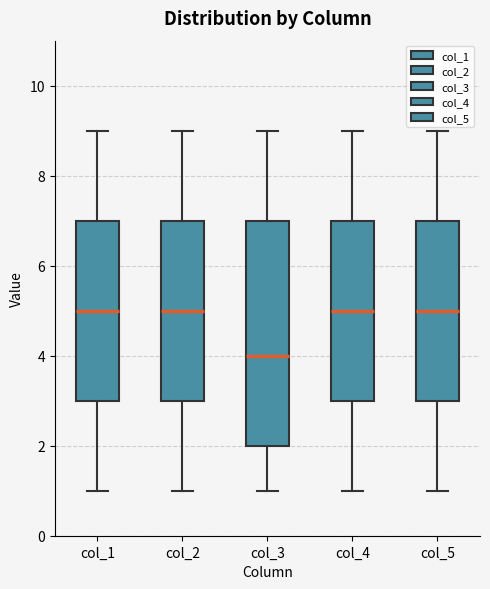

Comparing the boxes themselves (not the whiskers), which one is the tallest?

col_3